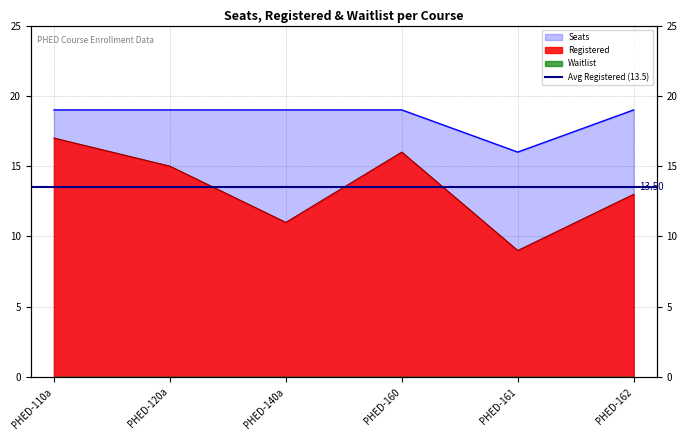

Between PHED-161 and PHED-162, which is larger?

PHED-162